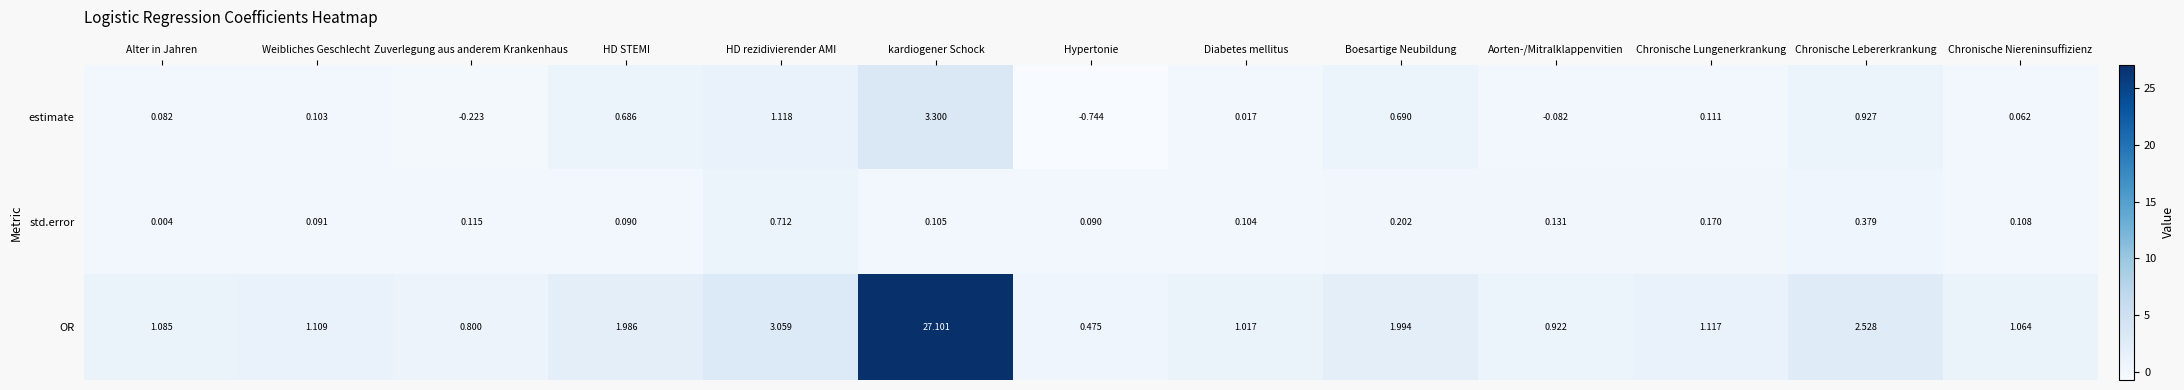

Which label corresponds to the smallest value in the chart?

Hypertonie